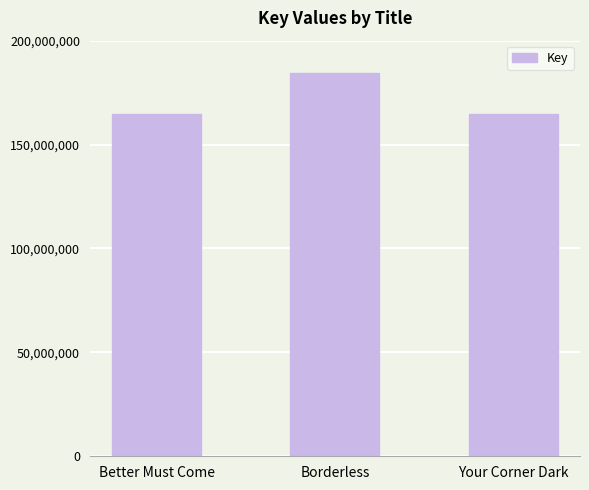

Which label corresponds to the largest value in the chart?

Borderless